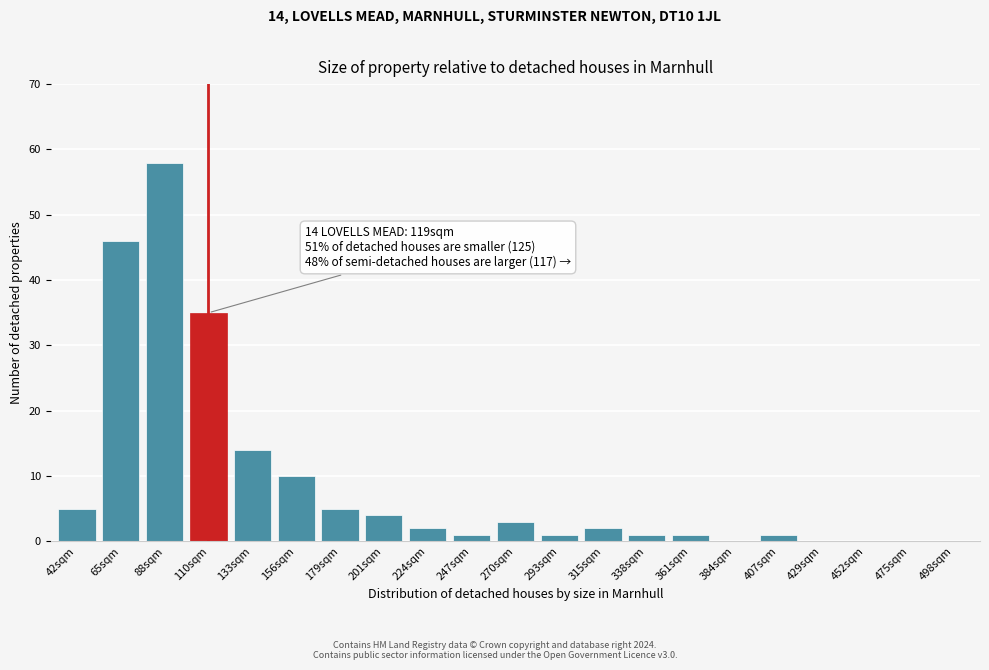

Which label corresponds to the largest value in the chart?

88sqm